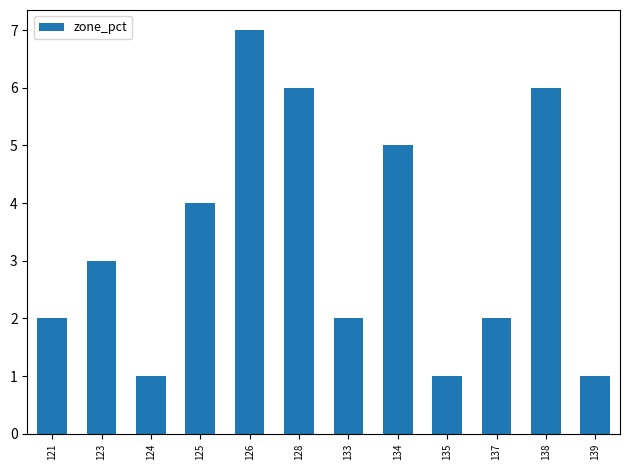

What is the change in value from 121 to 138?

+4